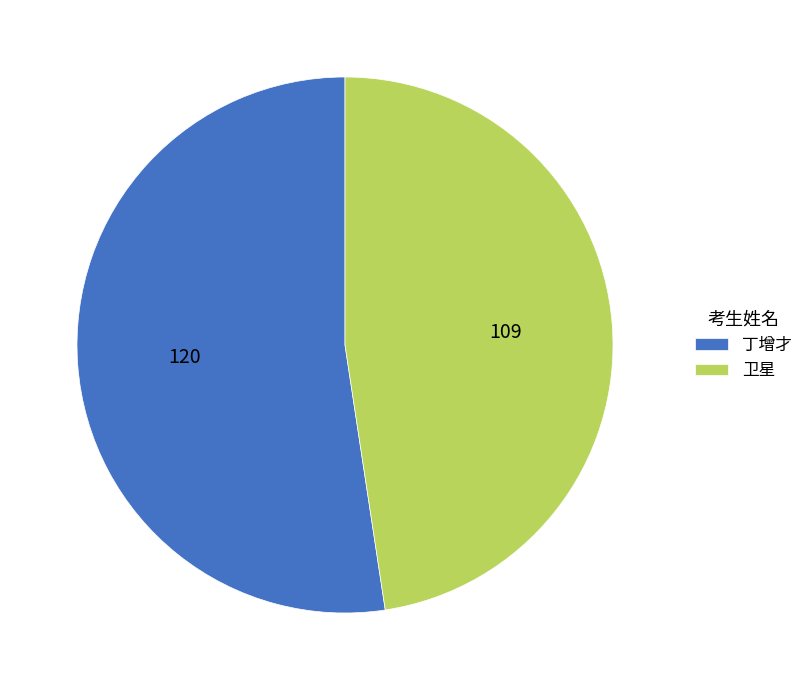

Which slice represents more than half of the pie?

丁增才